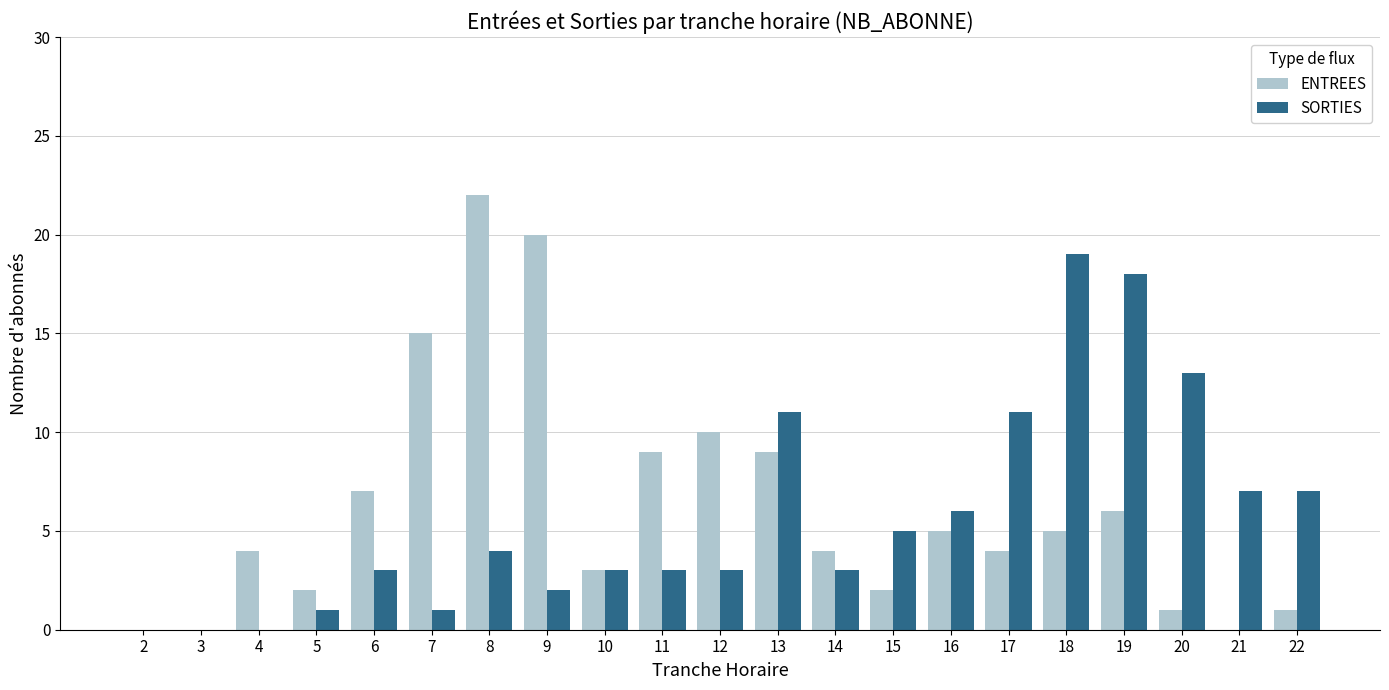

What is the maximum value for SORTIES?

19